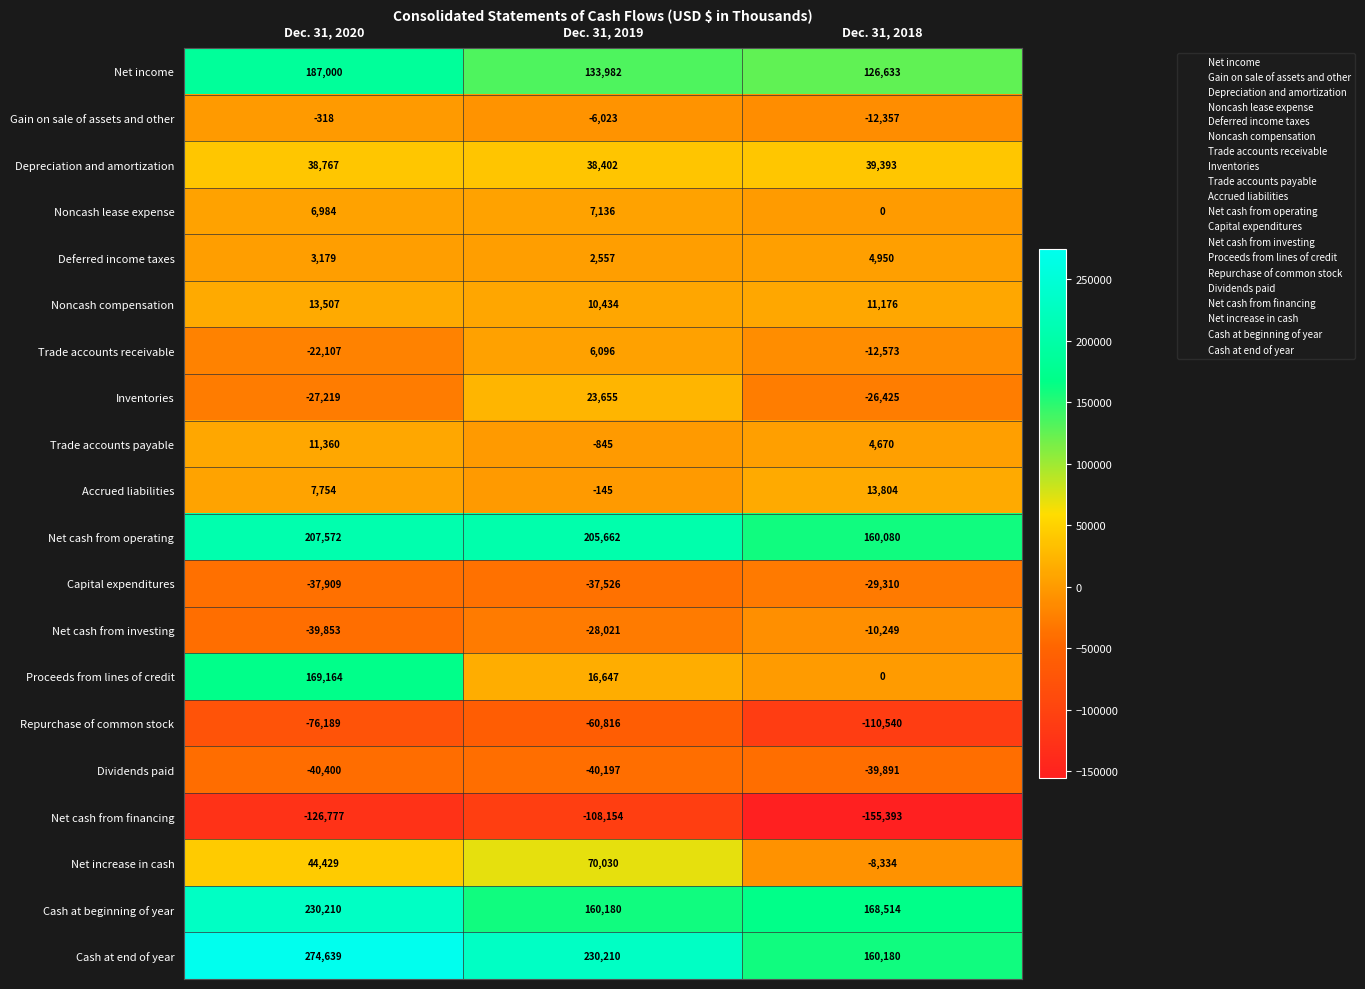

At how many categories does at least one series exceed 50140?

3